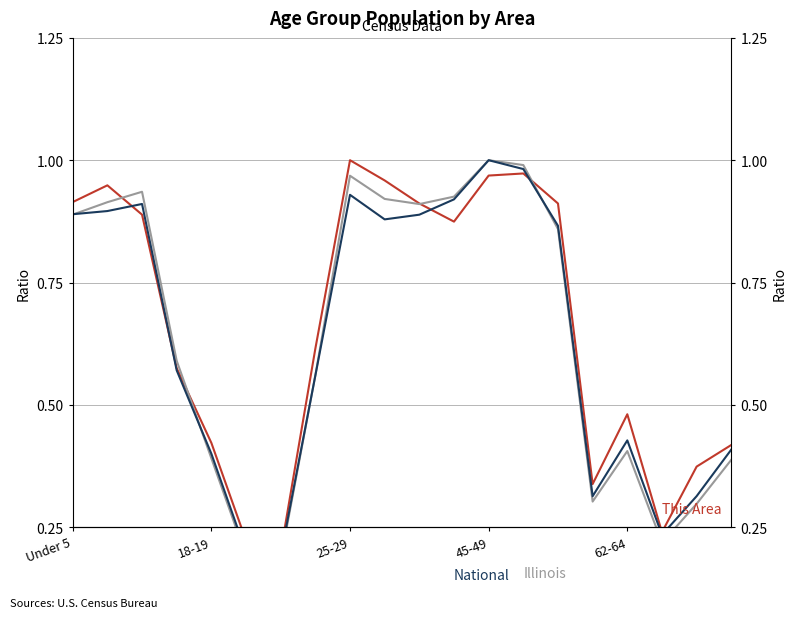

What are all the series names shown in the legend?

This Area, Illinois, National